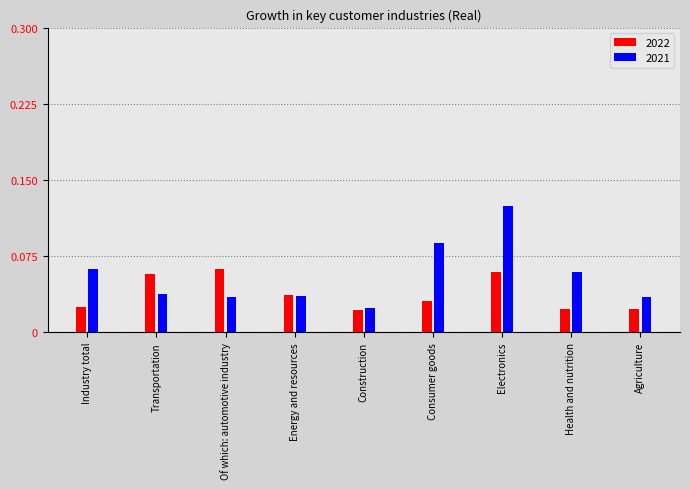

True or false: 2022 has a value of 0.0 at Of which: automotive industry.

False